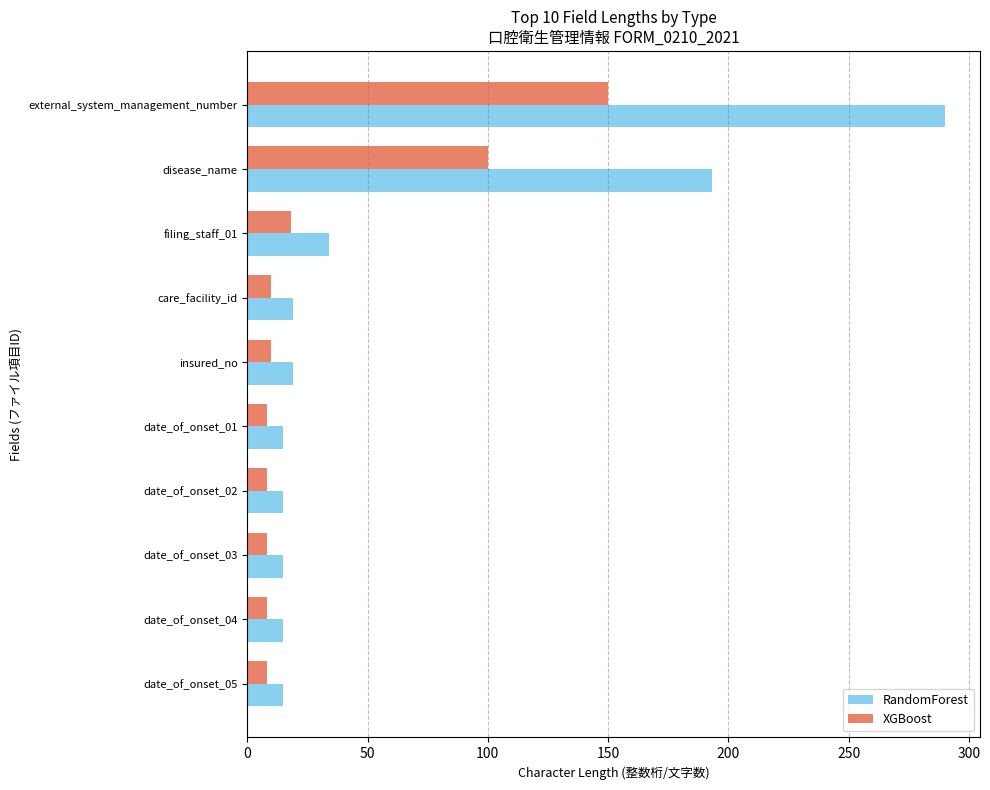

Where is RandomForest nearest to the value 152?

disease_name